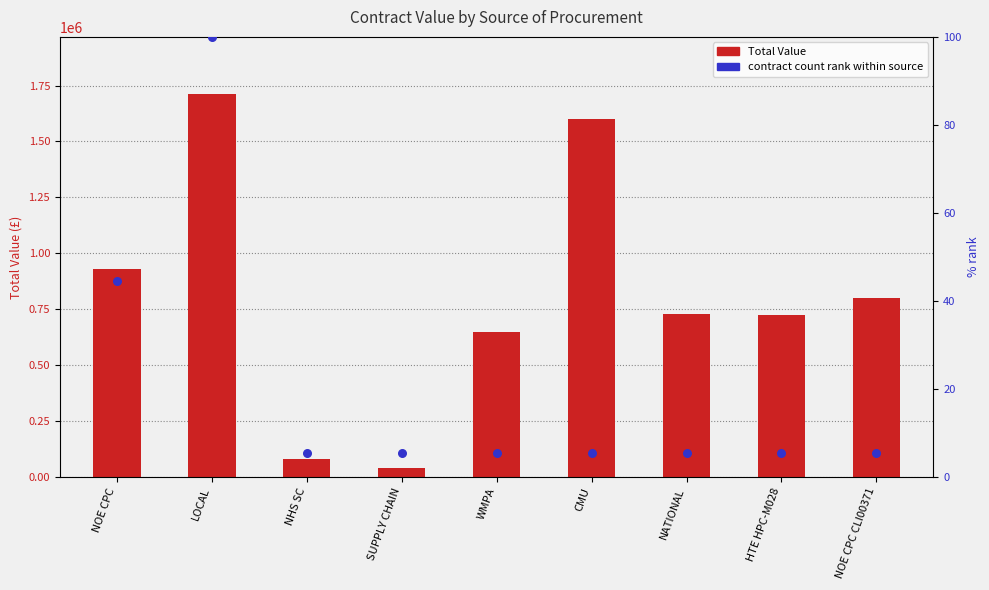

Which series has the largest total across all categories?

Total Value